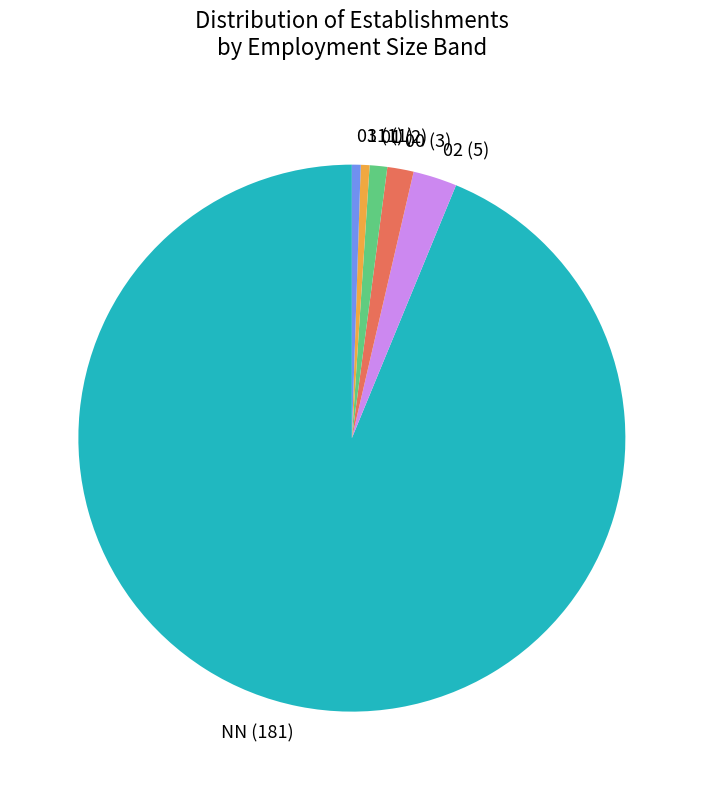

Does NN (181) account for over 50% of the chart?

Yes